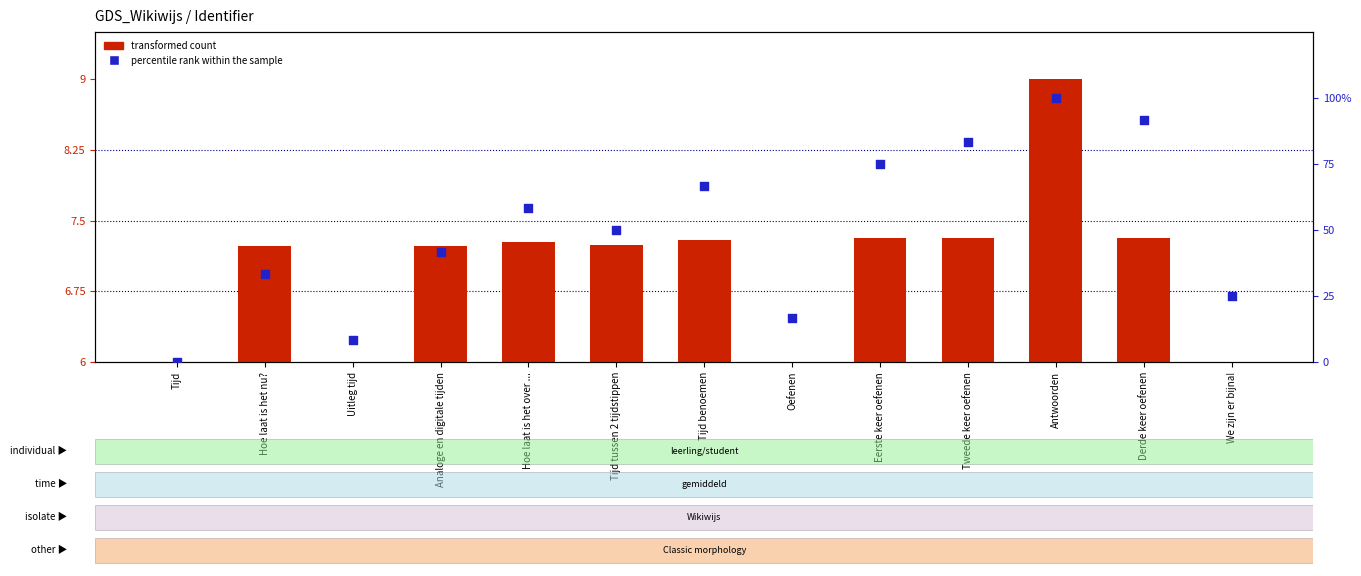

Which series reaches the maximum Y coordinate?

percentile rank within the sample